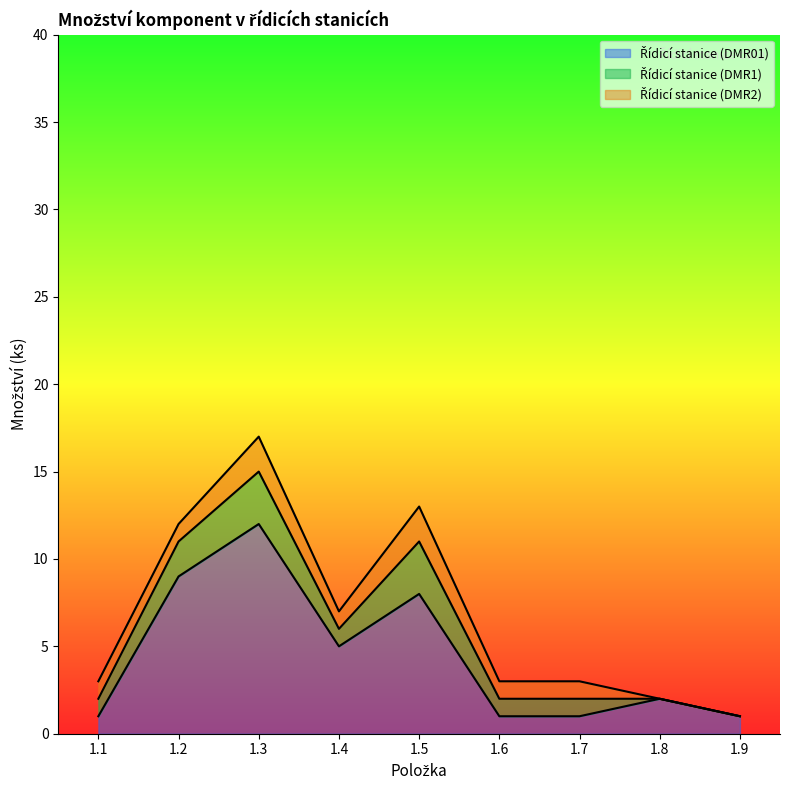

True or false: Řídicí stanice (DMR01) and Řídicí stanice (DMR1) cross at least once.

False